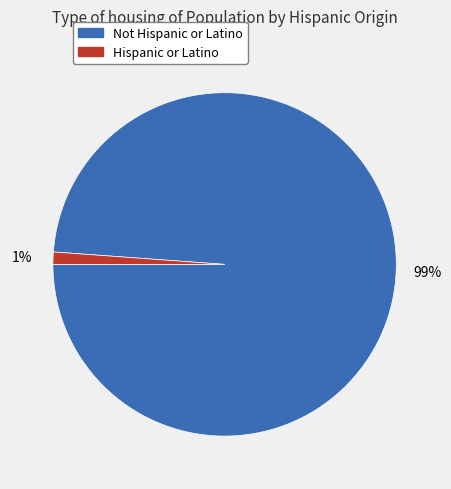

Rank the categories by value from highest to lowest.

Not Hispanic or Latino, Hispanic or Latino